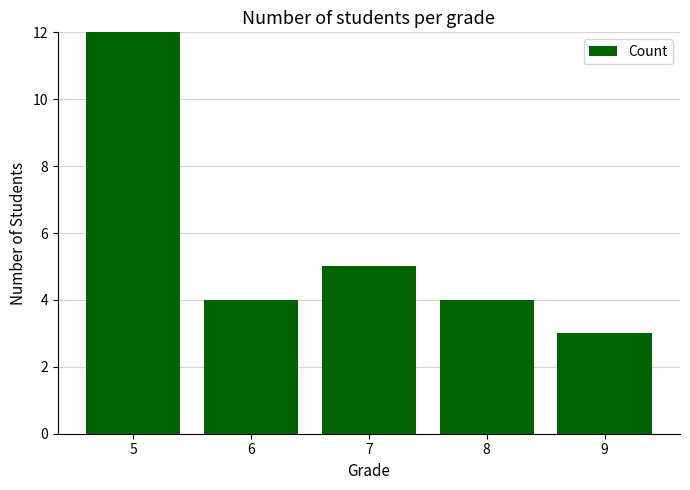

The value at 5 is 18. True or false?

True